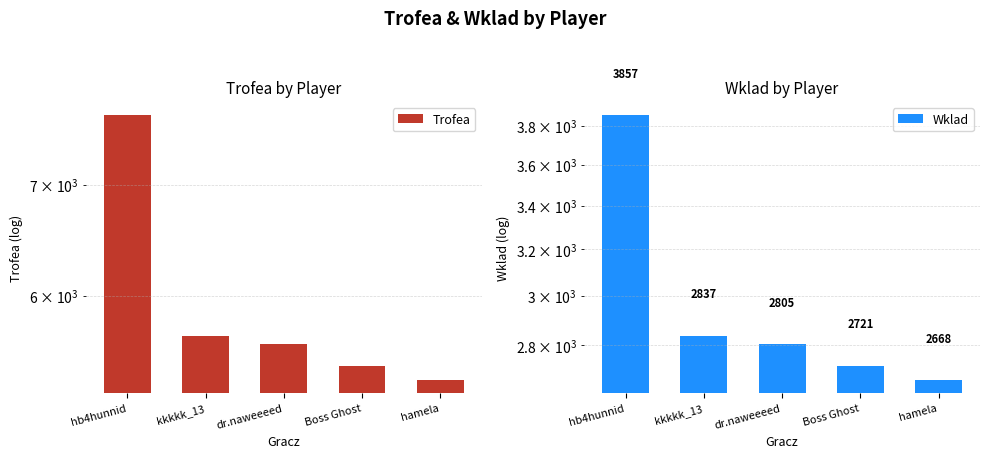

Reading left to right, transcribe all the data shown in this chart.

Trofea: hb4hunnid=7714	kkkkk_13=5675	dr.naweeeed=5611	Boss Ghost=5443	hamela=5336
Wklad: hb4hunnid=3857	kkkkk_13=2837	dr.naweeeed=2805	Boss Ghost=2721	hamela=2668